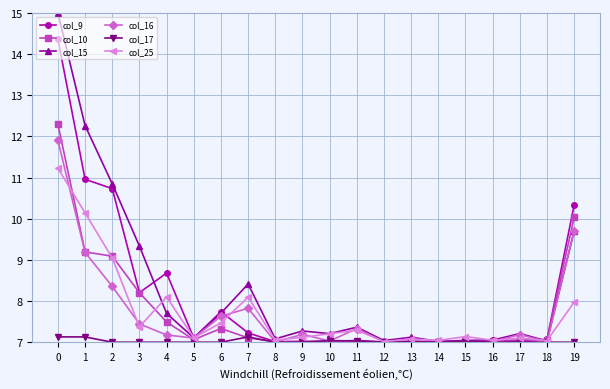

Which series has the widest spread of values?

col_15